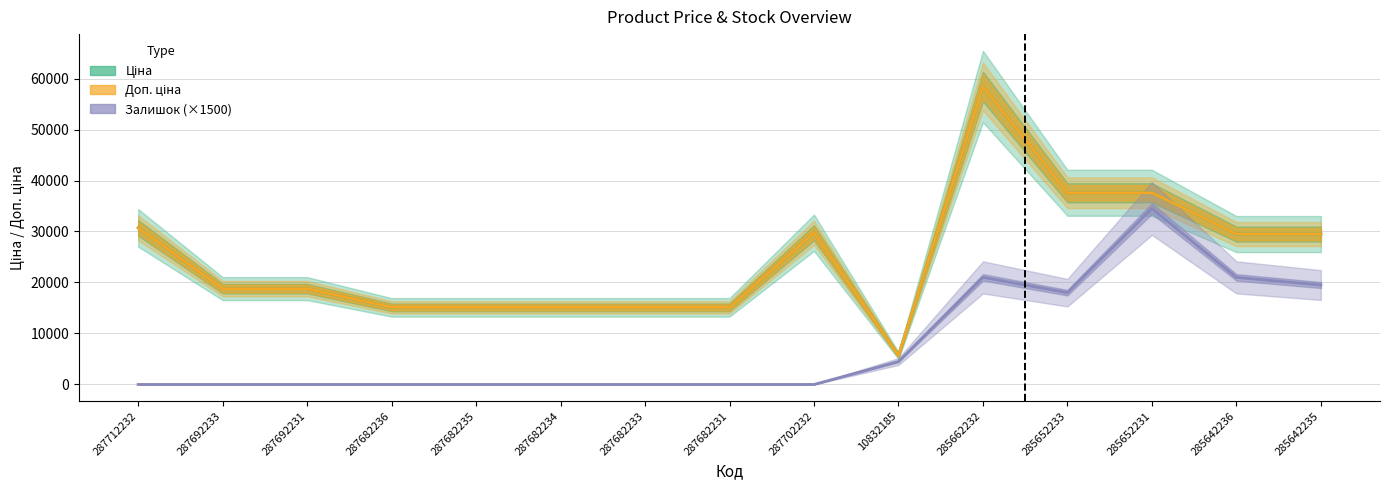

What is the label of the 2nd point from the left?

287692233